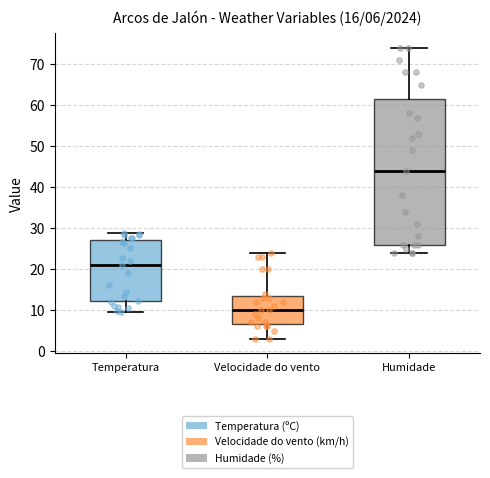

Which box is the tallest, from its lower edge to its upper edge?

Humidade